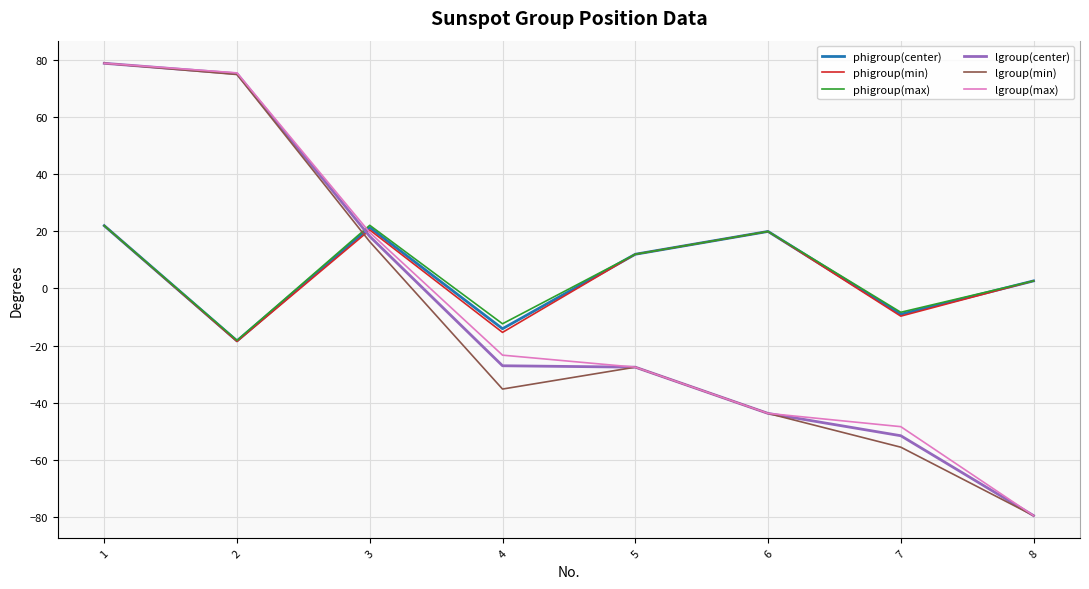

What is the approximate value of lgroup(max) at 4?

-23.4